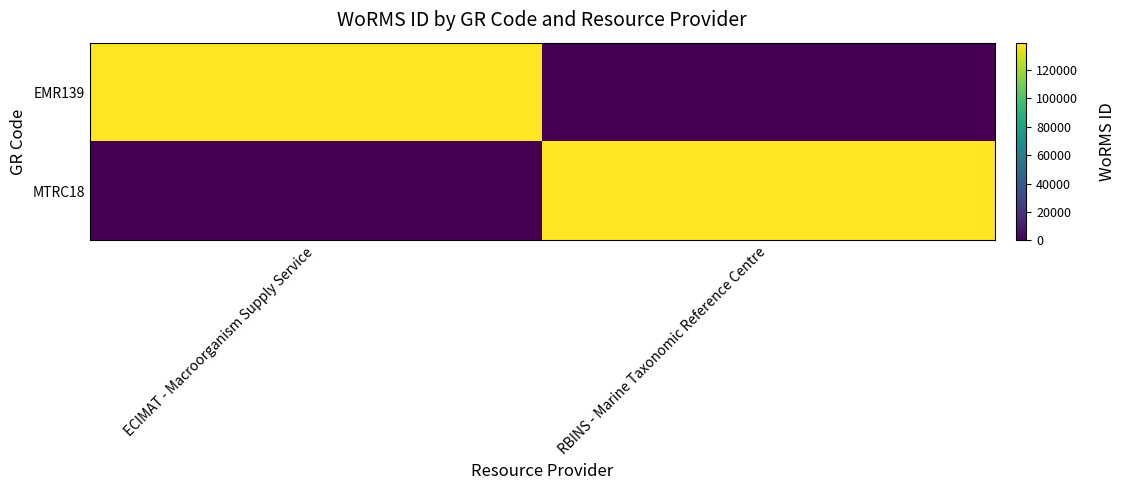

How many series are shown in this chart?

2